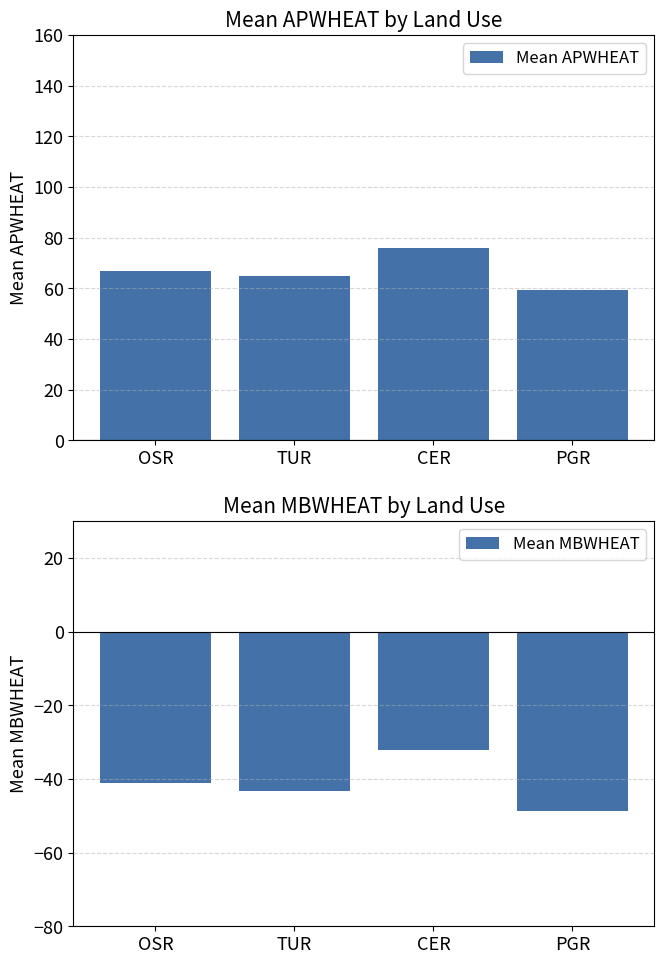

The value of Mean APWHEAT at CER is 75.9. True or false?

True